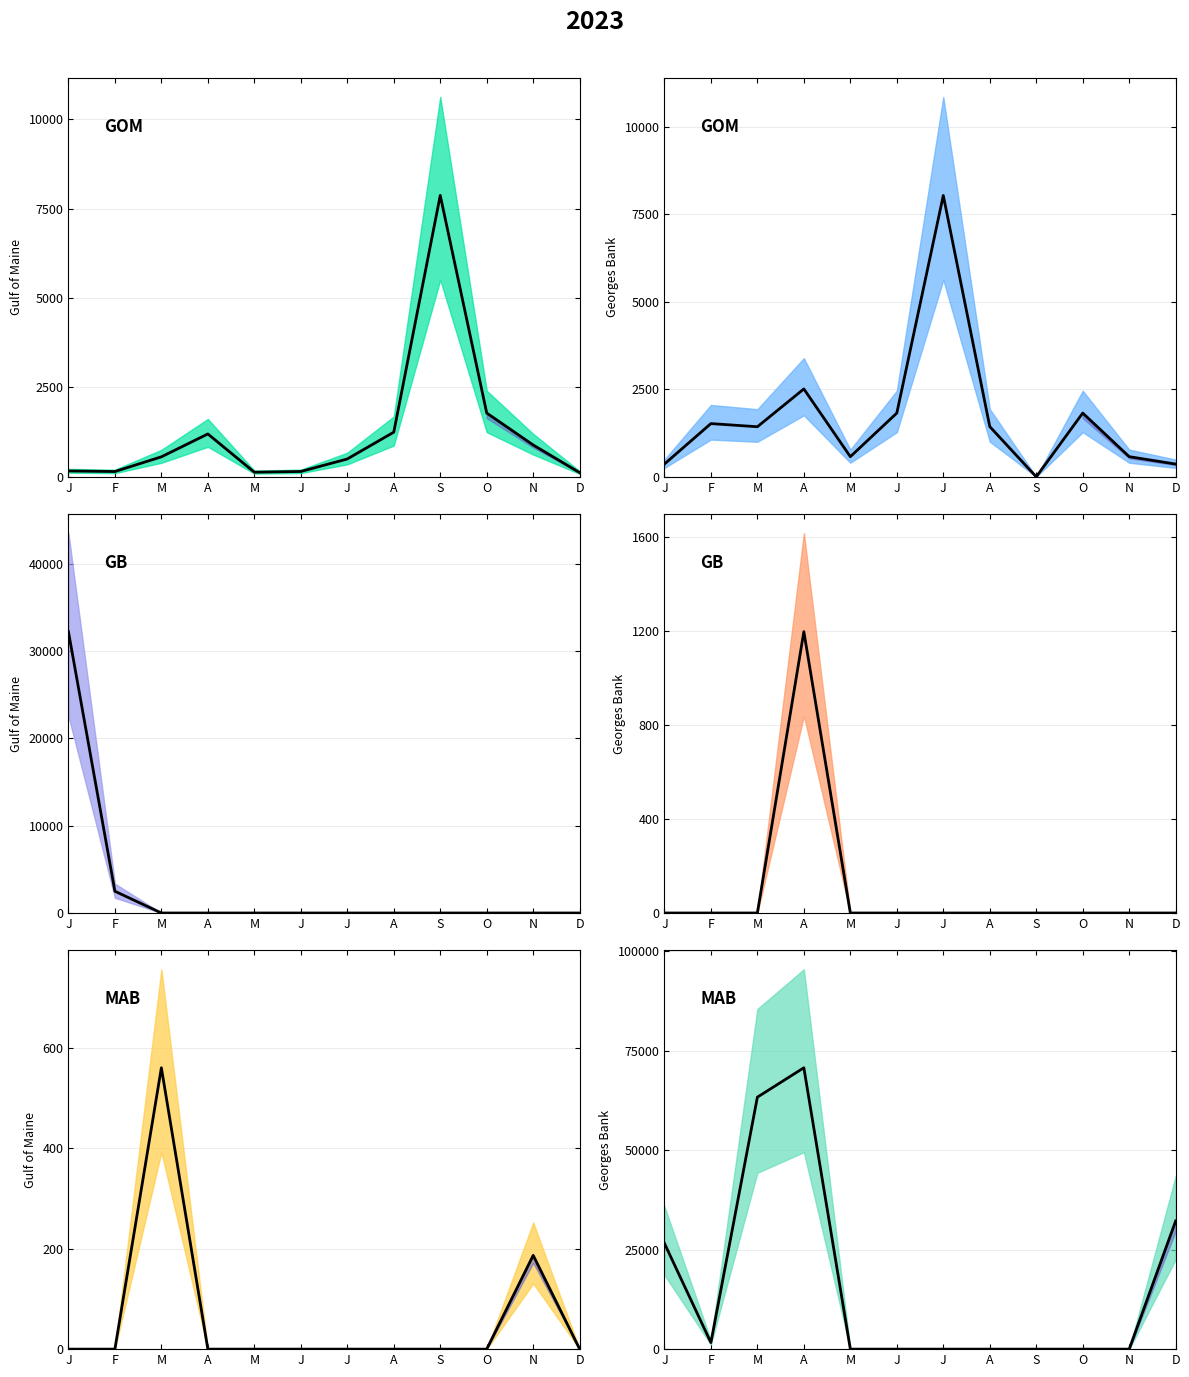

At which category does СМР mean reach its first local peak?

A